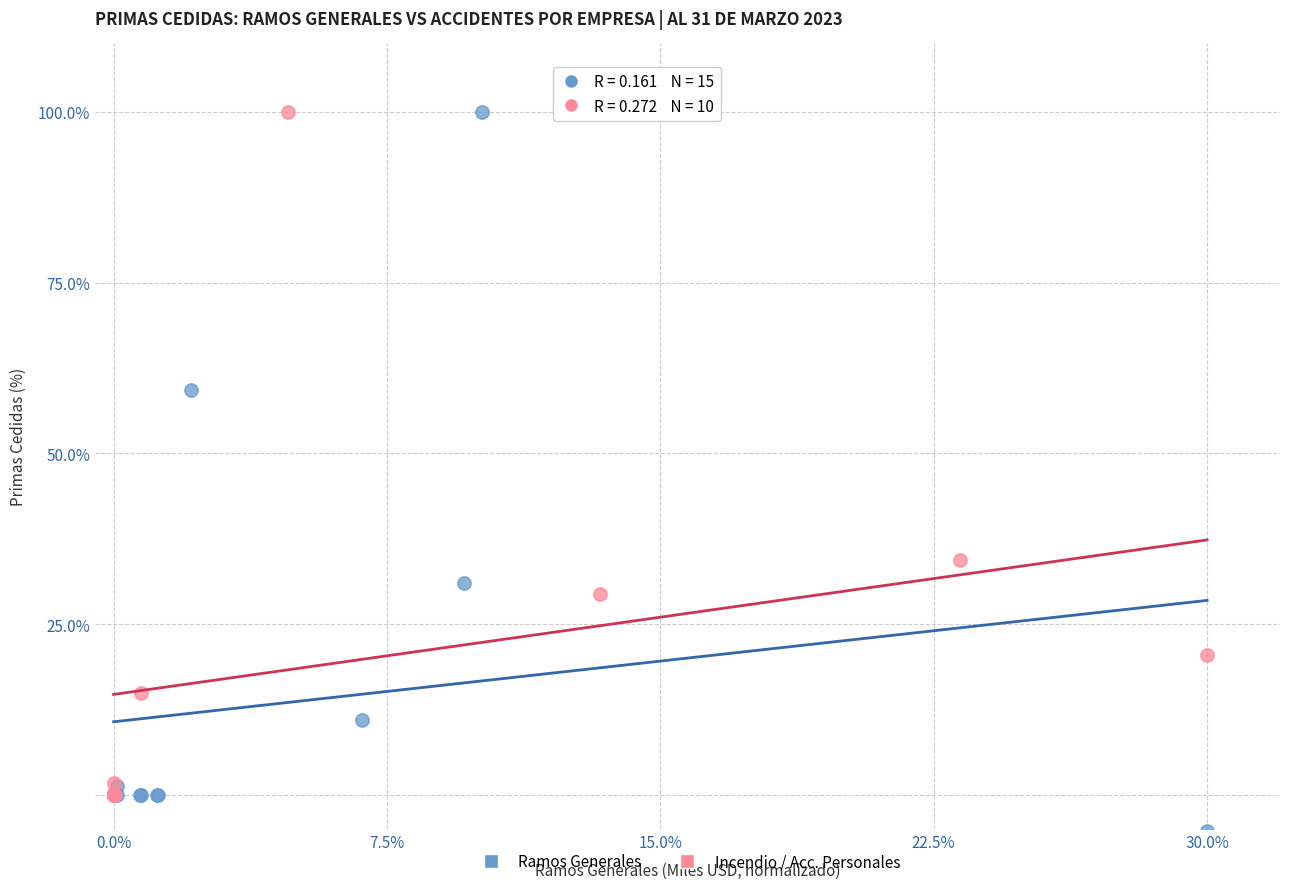

Which series contains the lowest Y value?

Ramos Generales